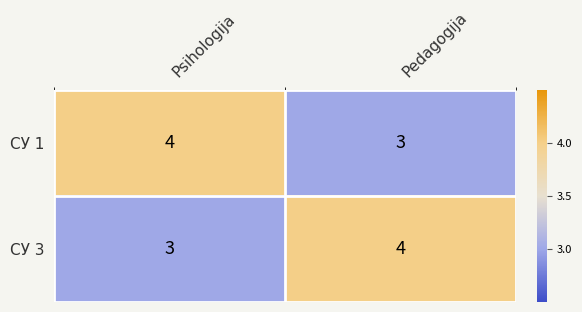

At Psihologija, list the series in order from smallest to largest.

СУ 3, СУ 1